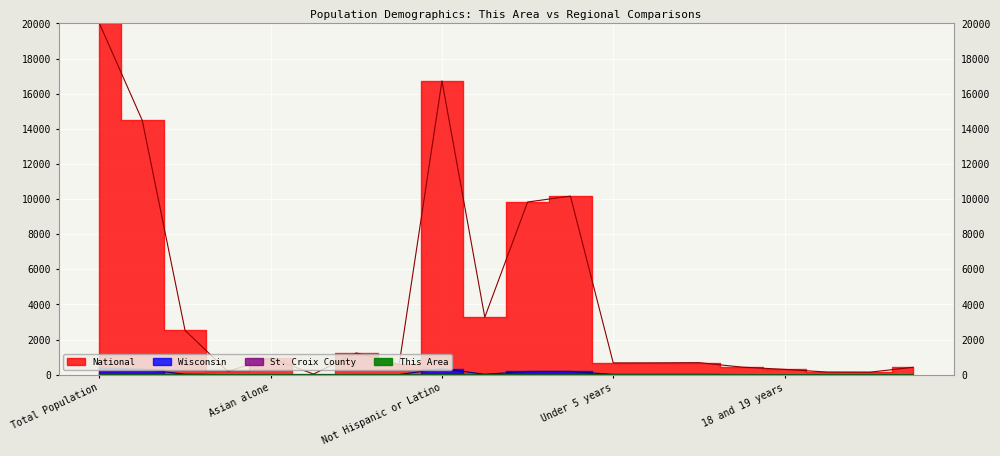

What is the lowest value of the National series?

35.0